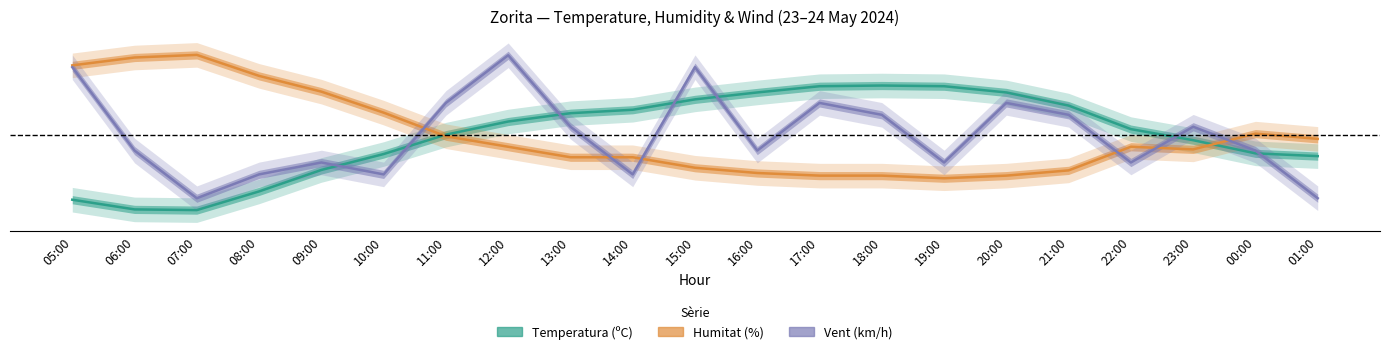

At which category does Temperatura (ºC) reach its first local peak?

18:00